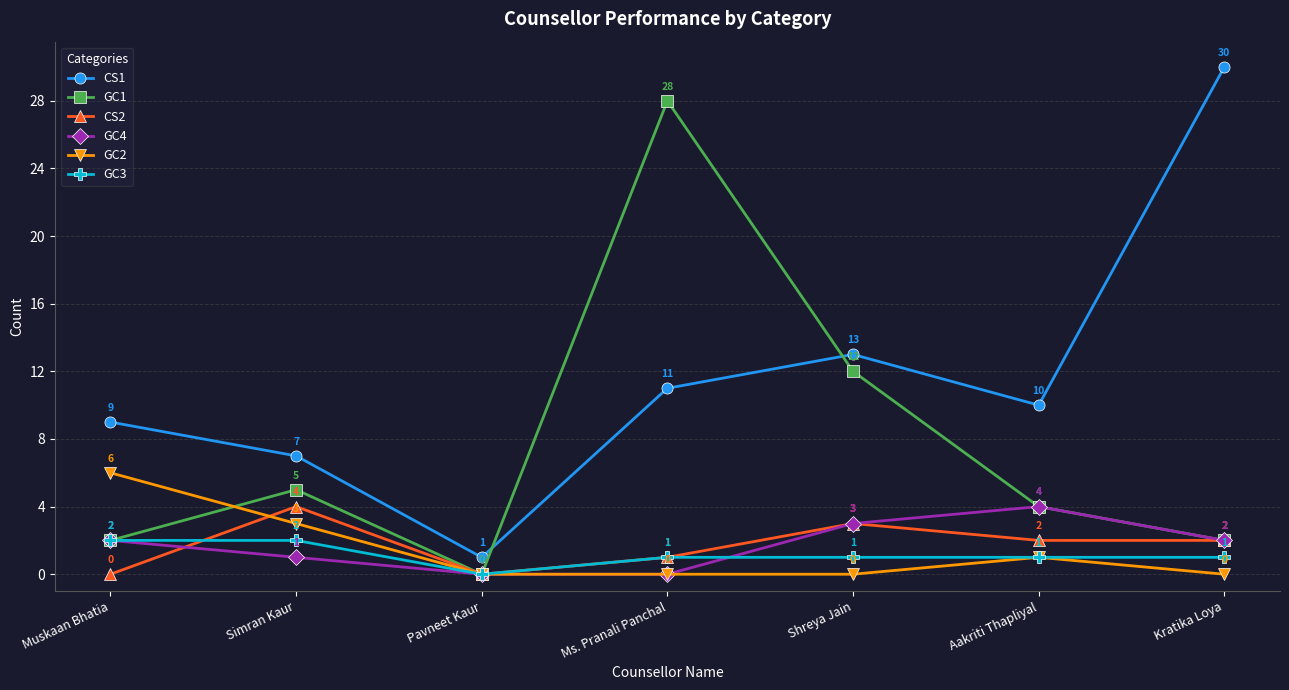

What position from the right is Pavneet Kaur?

5